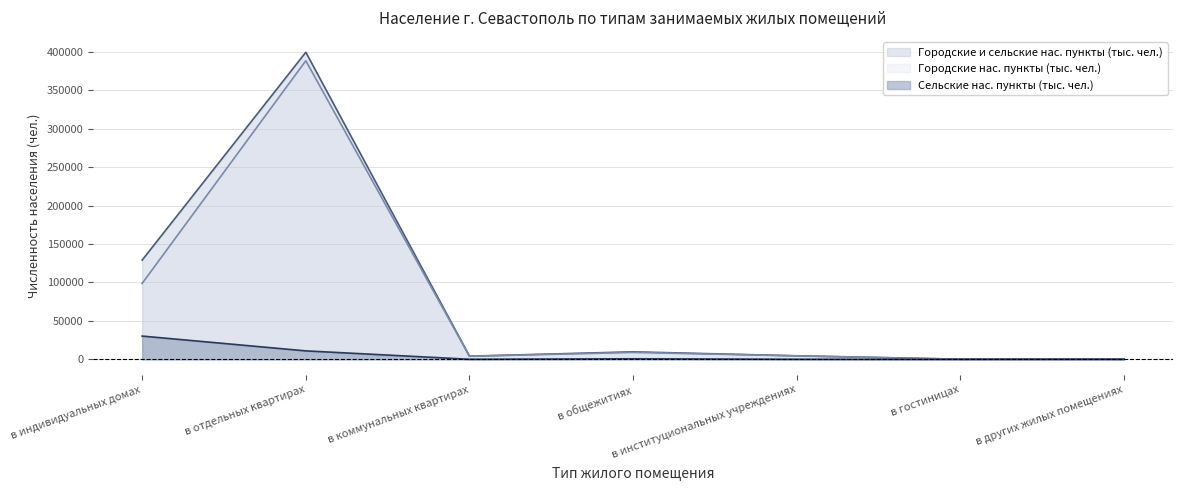

How many data points in Городские нас. пункты (тыс. чел.) are above 4525?

3